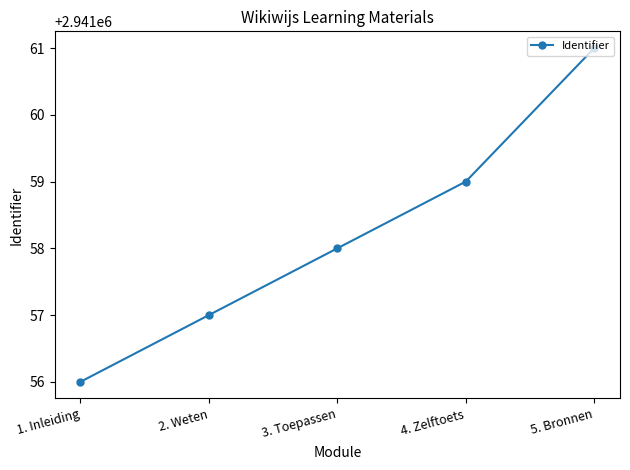

What is the average value?

2941058